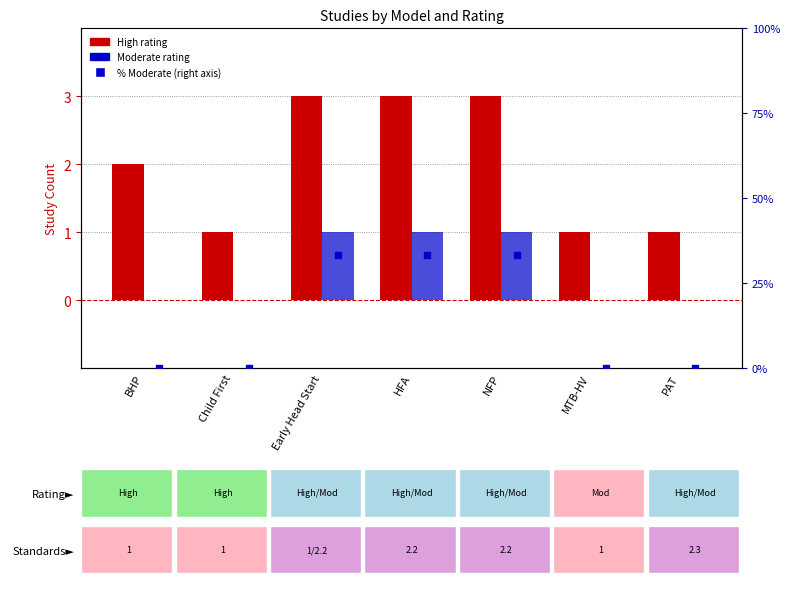

Which series has the largest total across all categories?

% Moderate